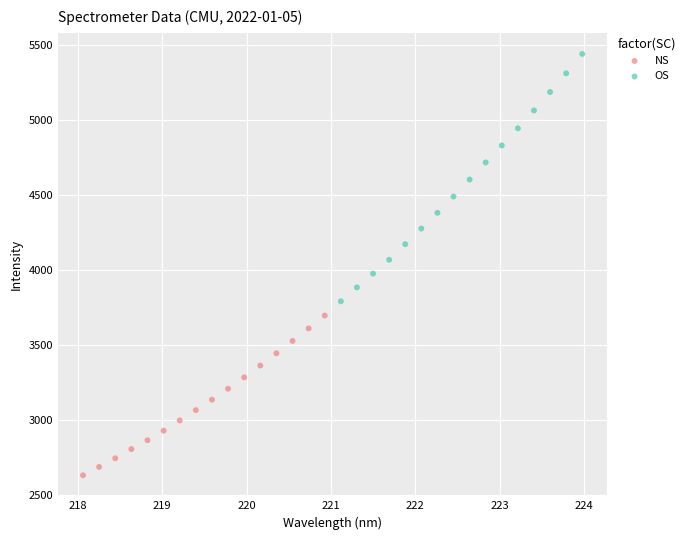

Which series reaches the maximum Y coordinate?

OS